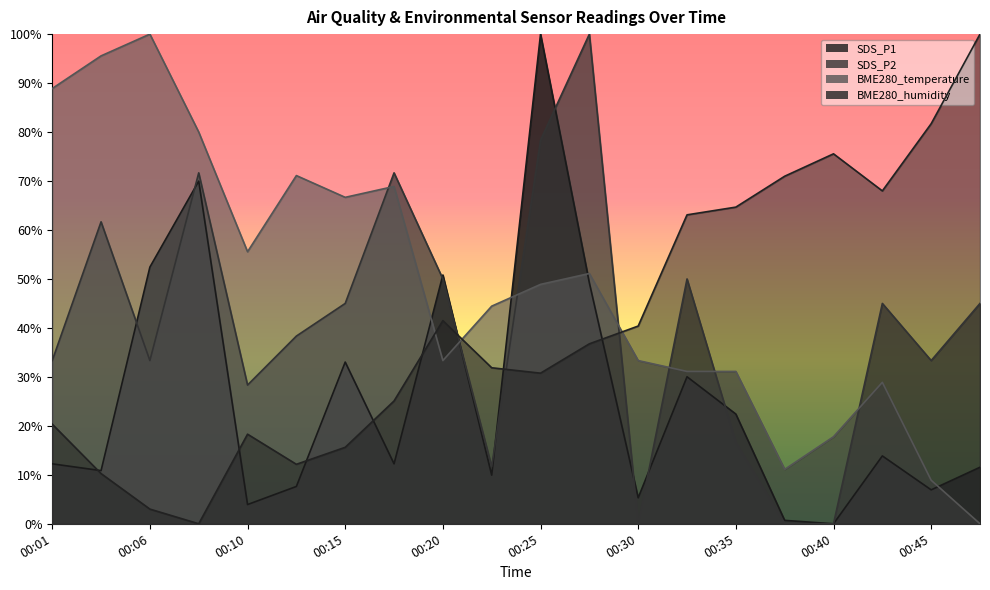

At which label does SDS_P1 first exceed 12?

00:01